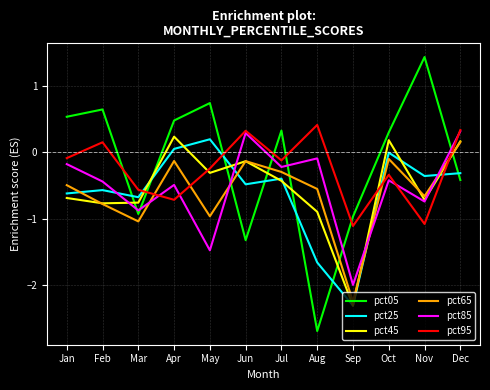

Is this an area chart (filled region under the line)?

No